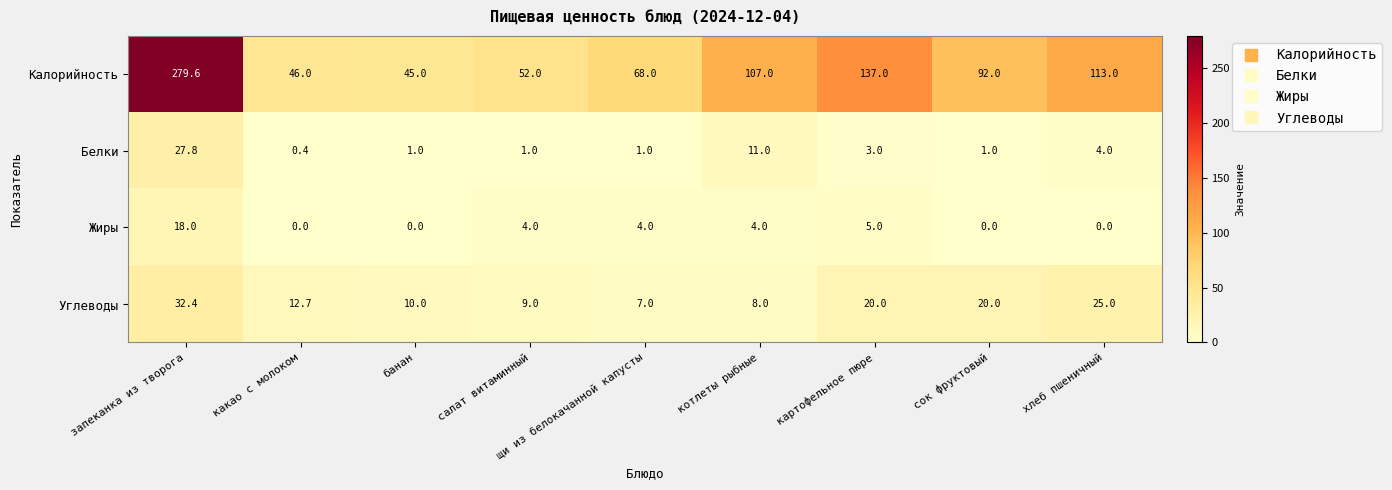

What is the total value across all series at сок фруктовый?

113.0